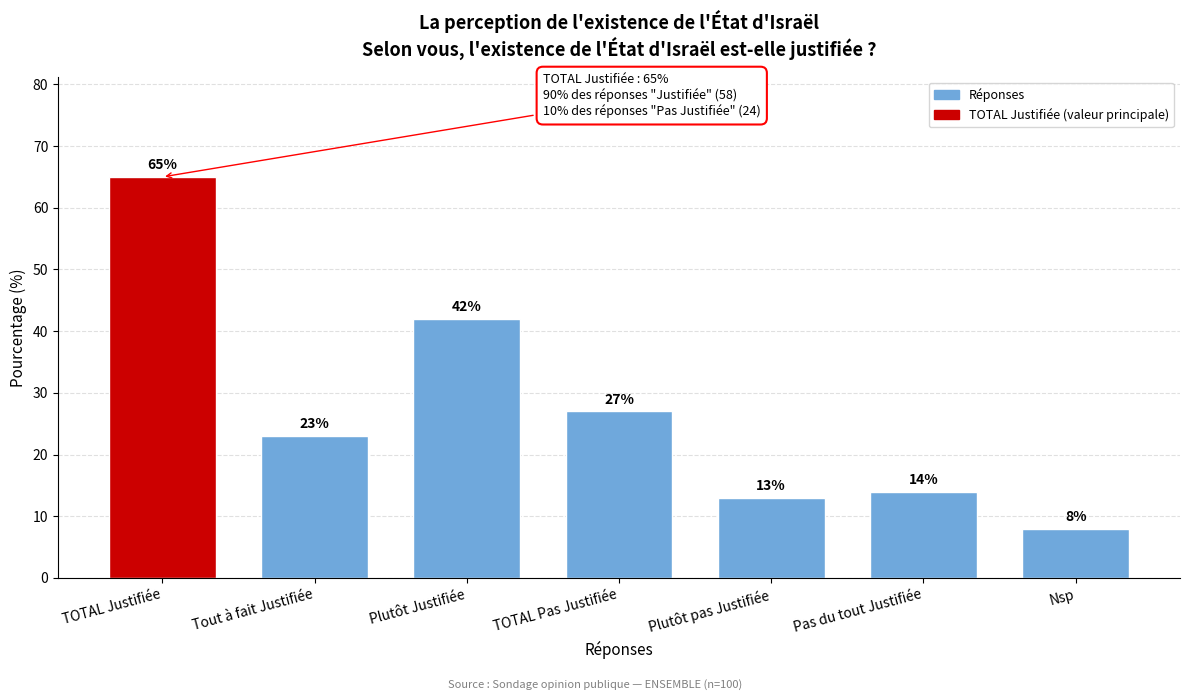

Reading left to right, extract all data points from this chart.

TOTAL Justifiée=65	Tout à fait Justifiée=23	Plutôt Justifiée=42	TOTAL Pas Justifiée=27	Plutôt pas Justifiée=13	Pas du tout Justifiée=14	Nsp=8